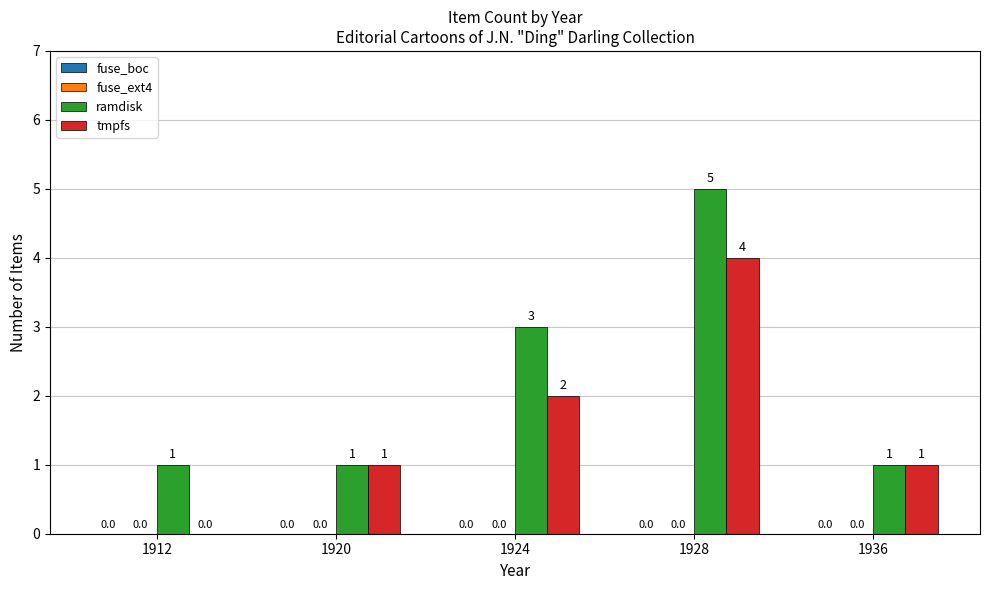

What is the highest value of the tmpfs series?

4